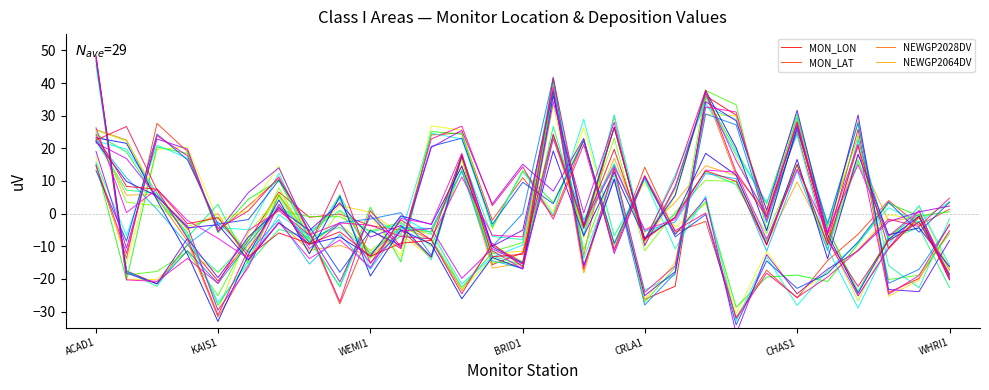

The NEWGP2064DV series shows -1.0 at 26. True or false?

False